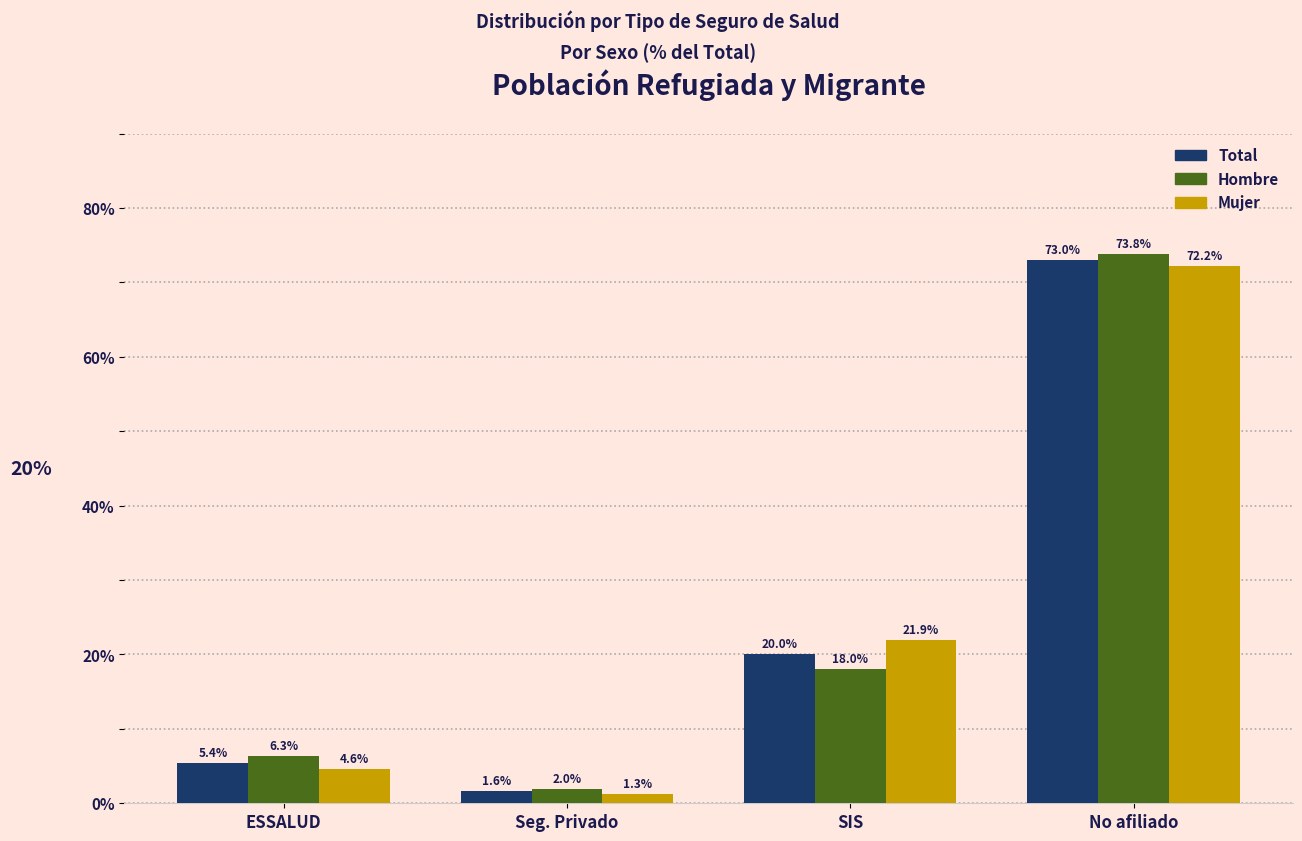

Reading left to right, extract all data points from this chart.

Total: 5.4	1.6	20.0	73.0
Hombre: 6.3	2.0	18.0	73.8
Mujer: 4.6	1.3	21.9	72.2